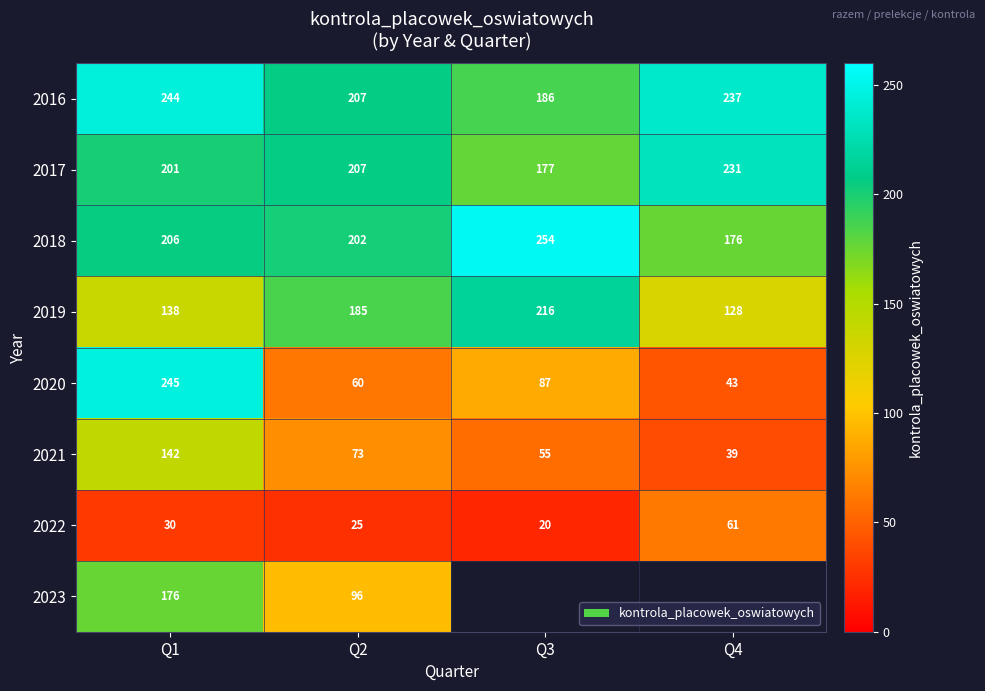

Which category has the highest value in the 2020 series?

Q1